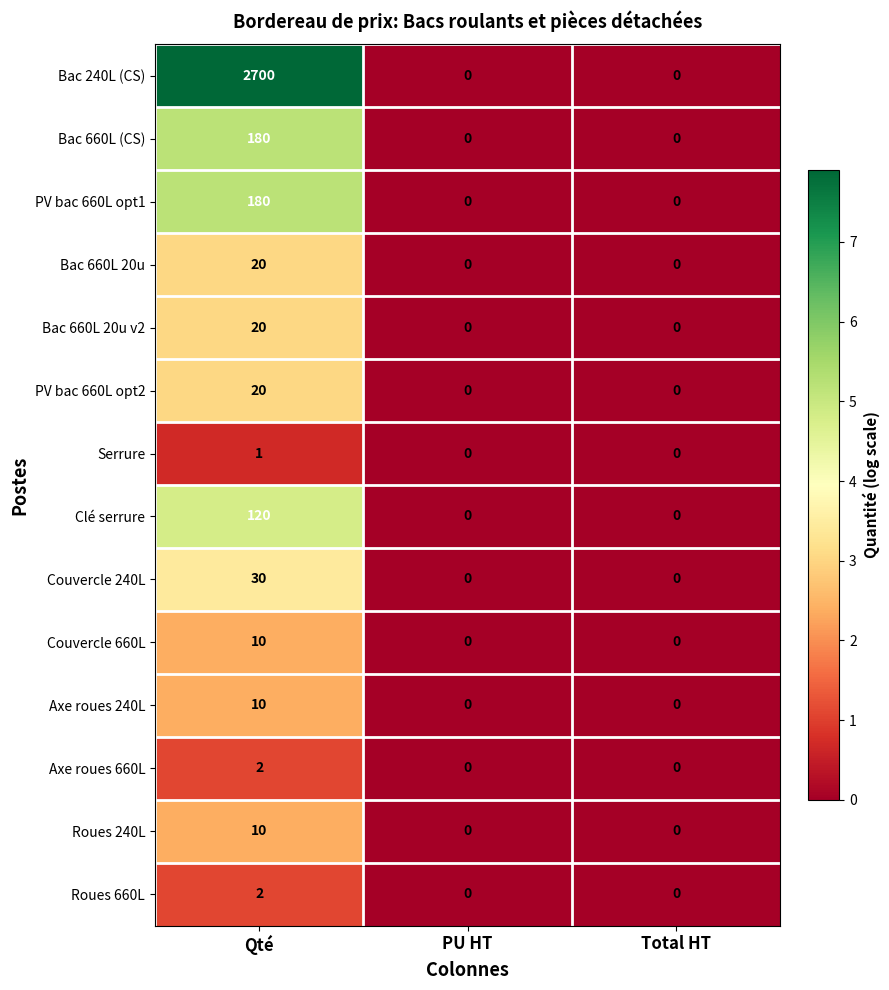

Which series has the largest total across all categories?

Bac 240L (CS)